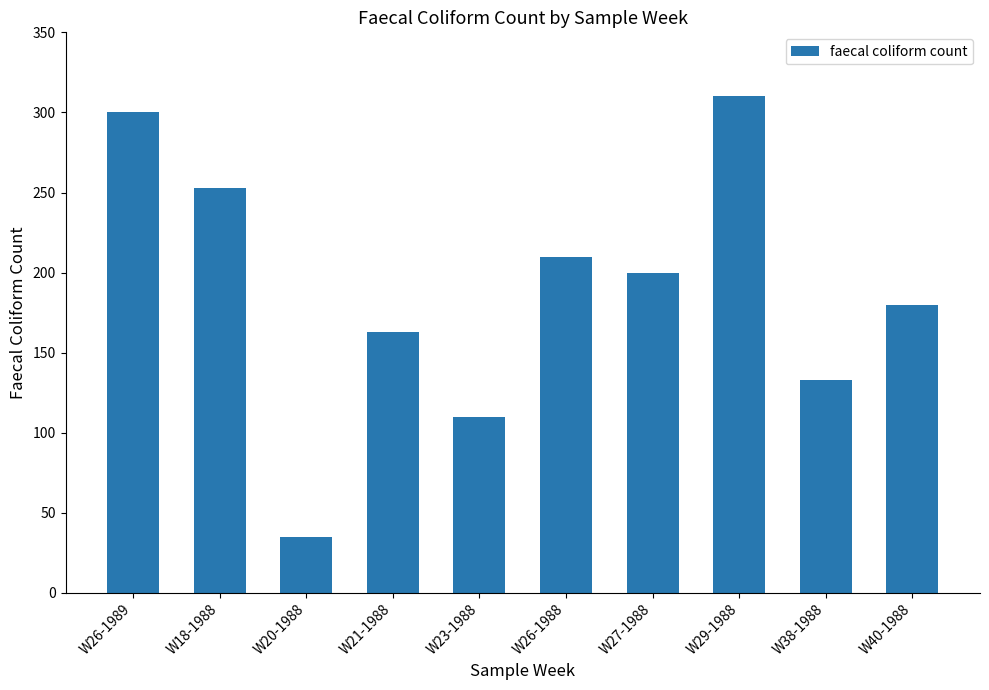

How many distinct data groups are displayed?

1